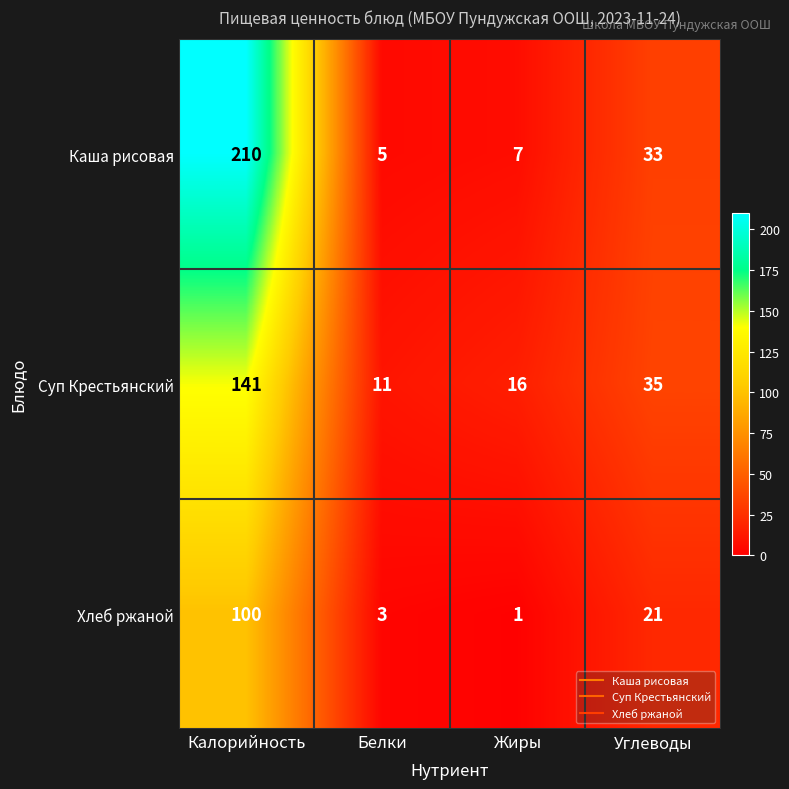

Reading left to right, list all the values displayed in this chart.

Каша рисовая: Калорийность=210	Белки=5	Жиры=7	Углеводы=33
Суп Крестьянский: Калорийность=141	Белки=11	Жиры=16	Углеводы=35
Хлеб ржаной: Калорийность=100	Белки=3	Жиры=1	Углеводы=21